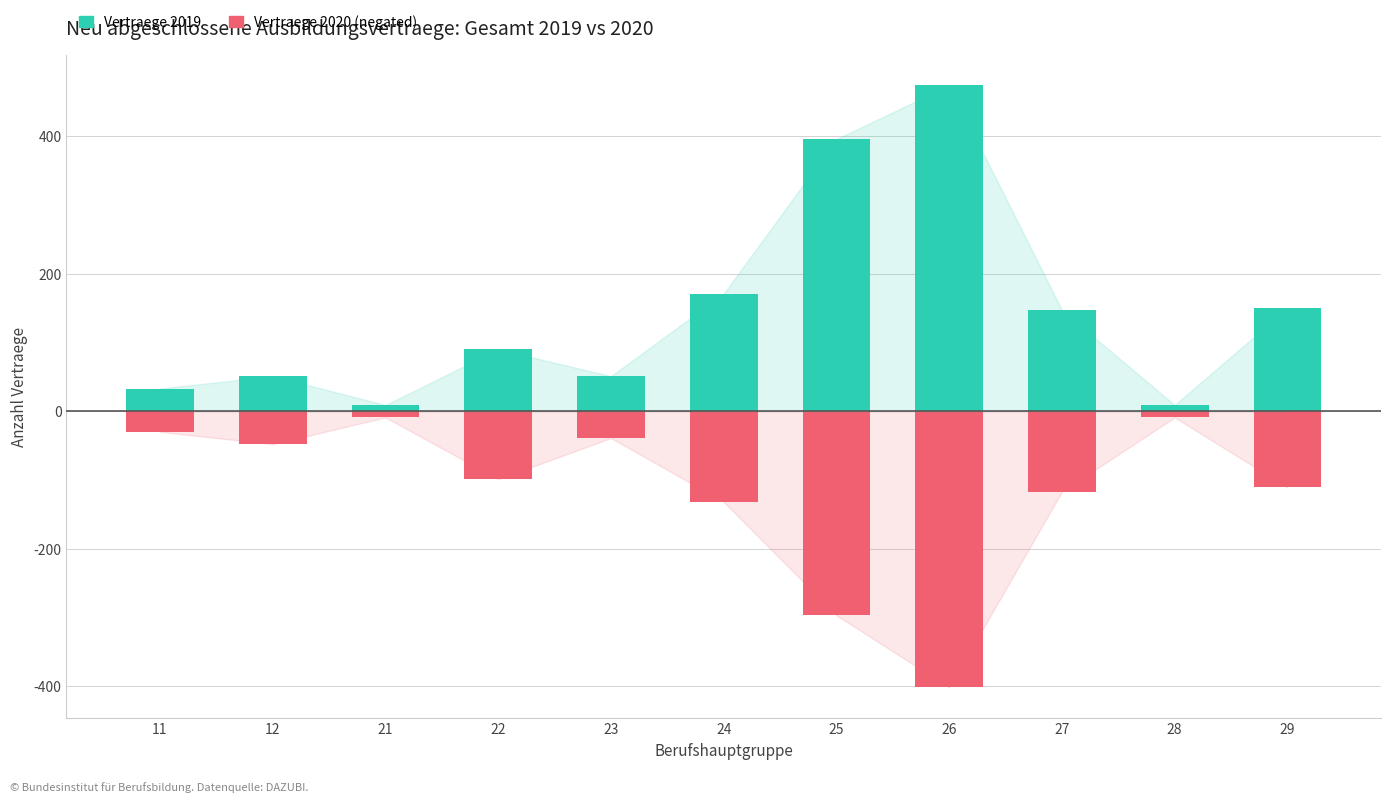

Is the value of 2020 gesamt (negated) at 29 greater than the value of 2019 gesamt at 22?

No